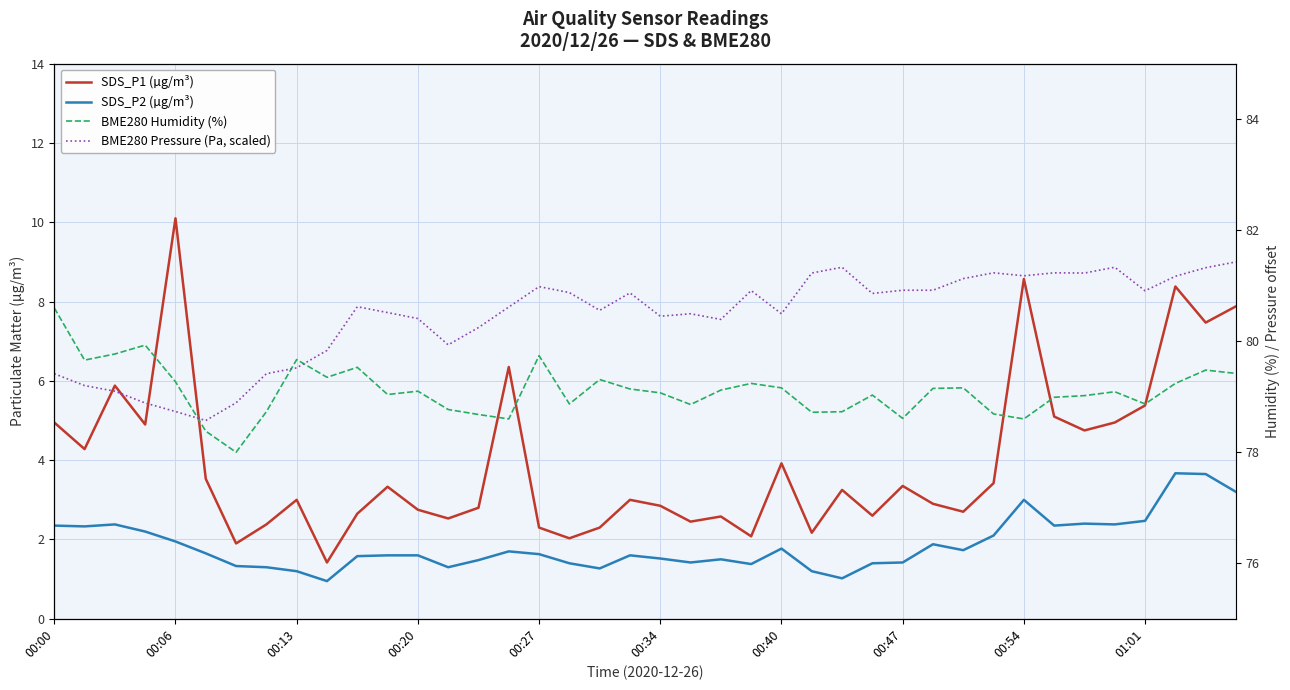

Rank the series at 15 from lowest to highest value.

SDS_P2 (µg/m³), SDS_P1 (µg/m³), BME280 Pressure (Pa, scaled), BME280 Humidity (%)